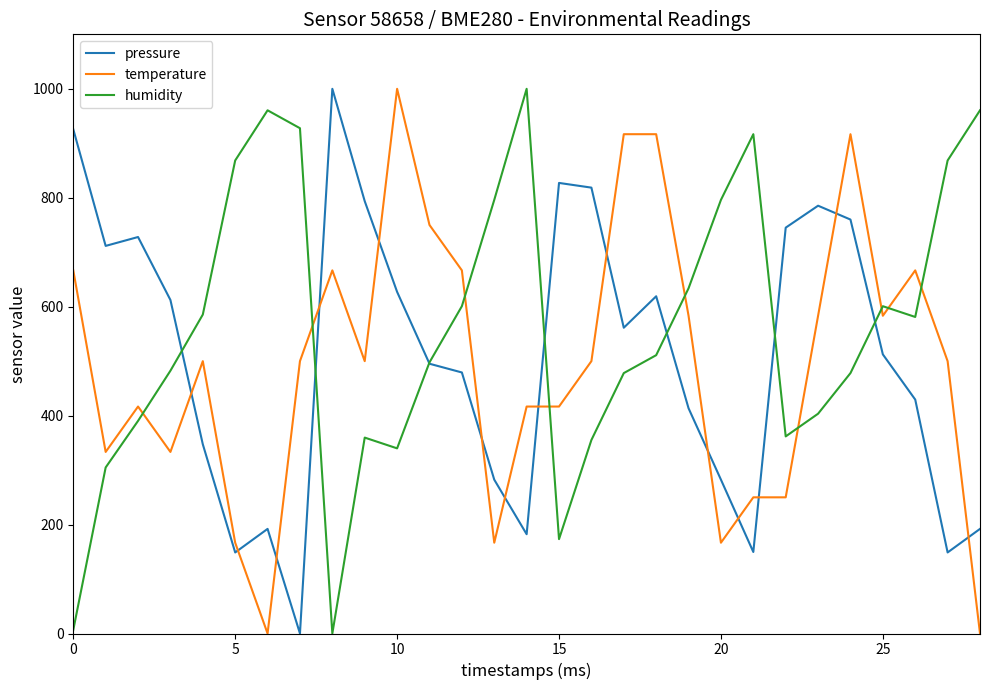

True or false: temperature and pressure intersect in this chart.

True